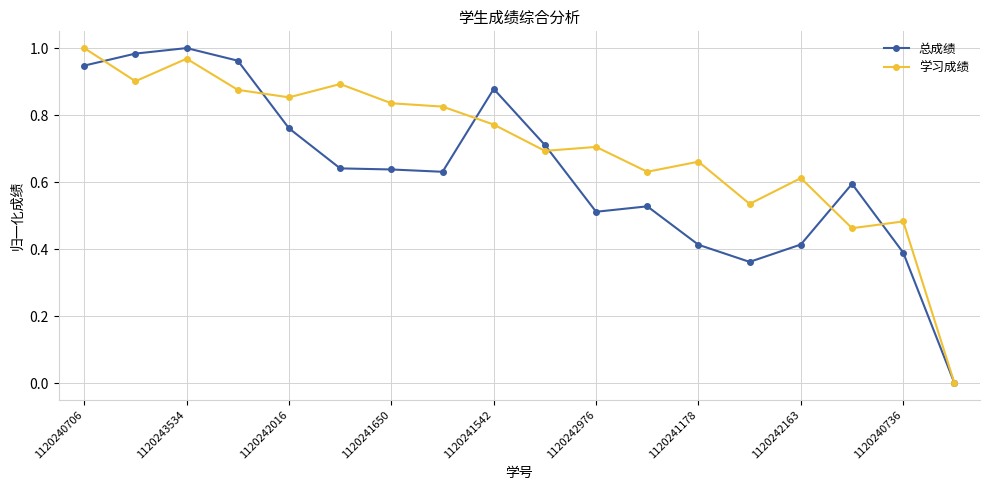

Which series has the largest total across all categories?

学习成绩